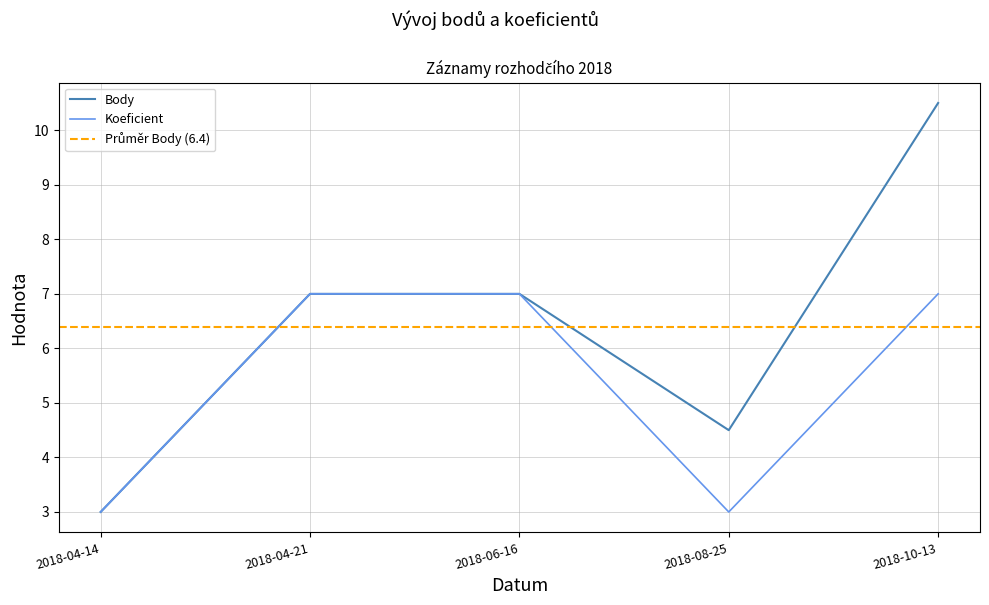

List the series in order of their overall mean, highest first.

Body, Koeficient